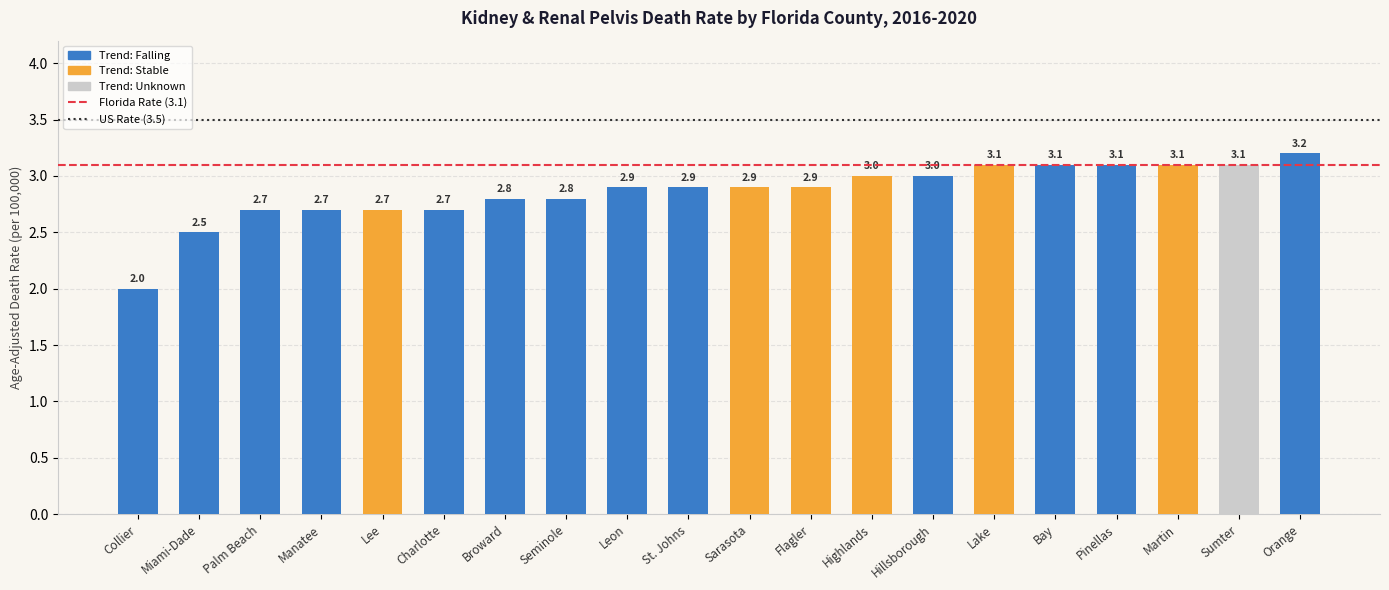

Between Lake and Sarasota, which is larger?

Lake